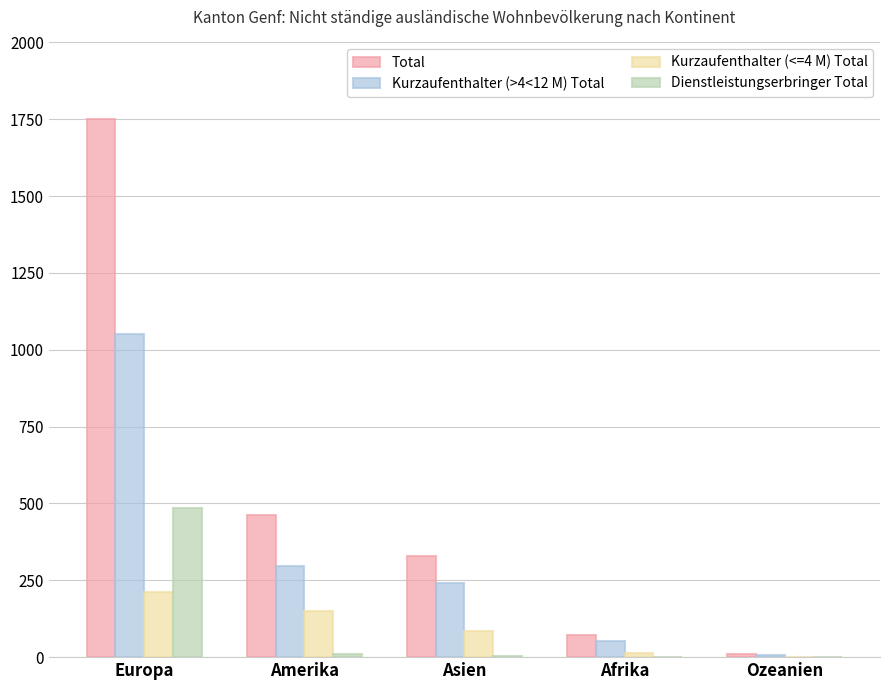

Is the value of Dienstleistungserbringer Total at Asien greater than the value of Total at Asien?

No